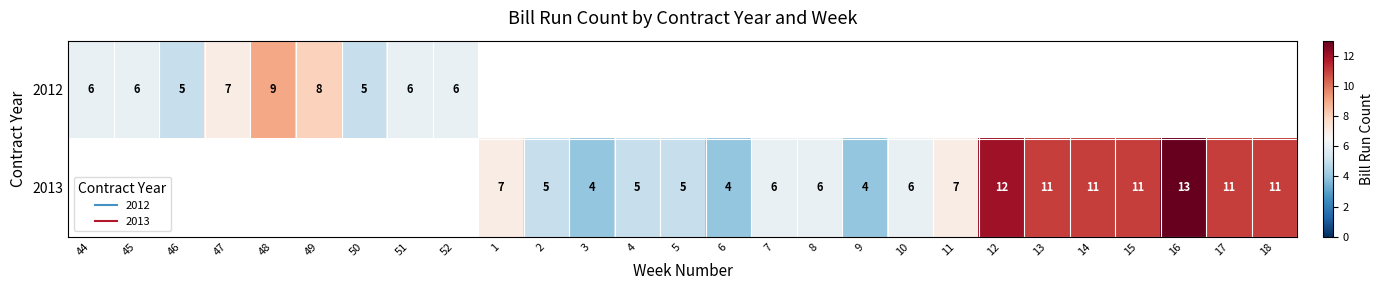

Count the number of data series in this chart.

2